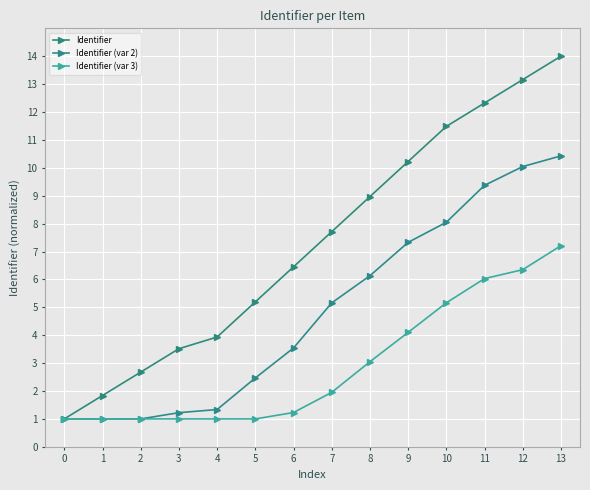

True or false: Identifier (var 2) and Identifier (var 3) intersect in this chart.

False